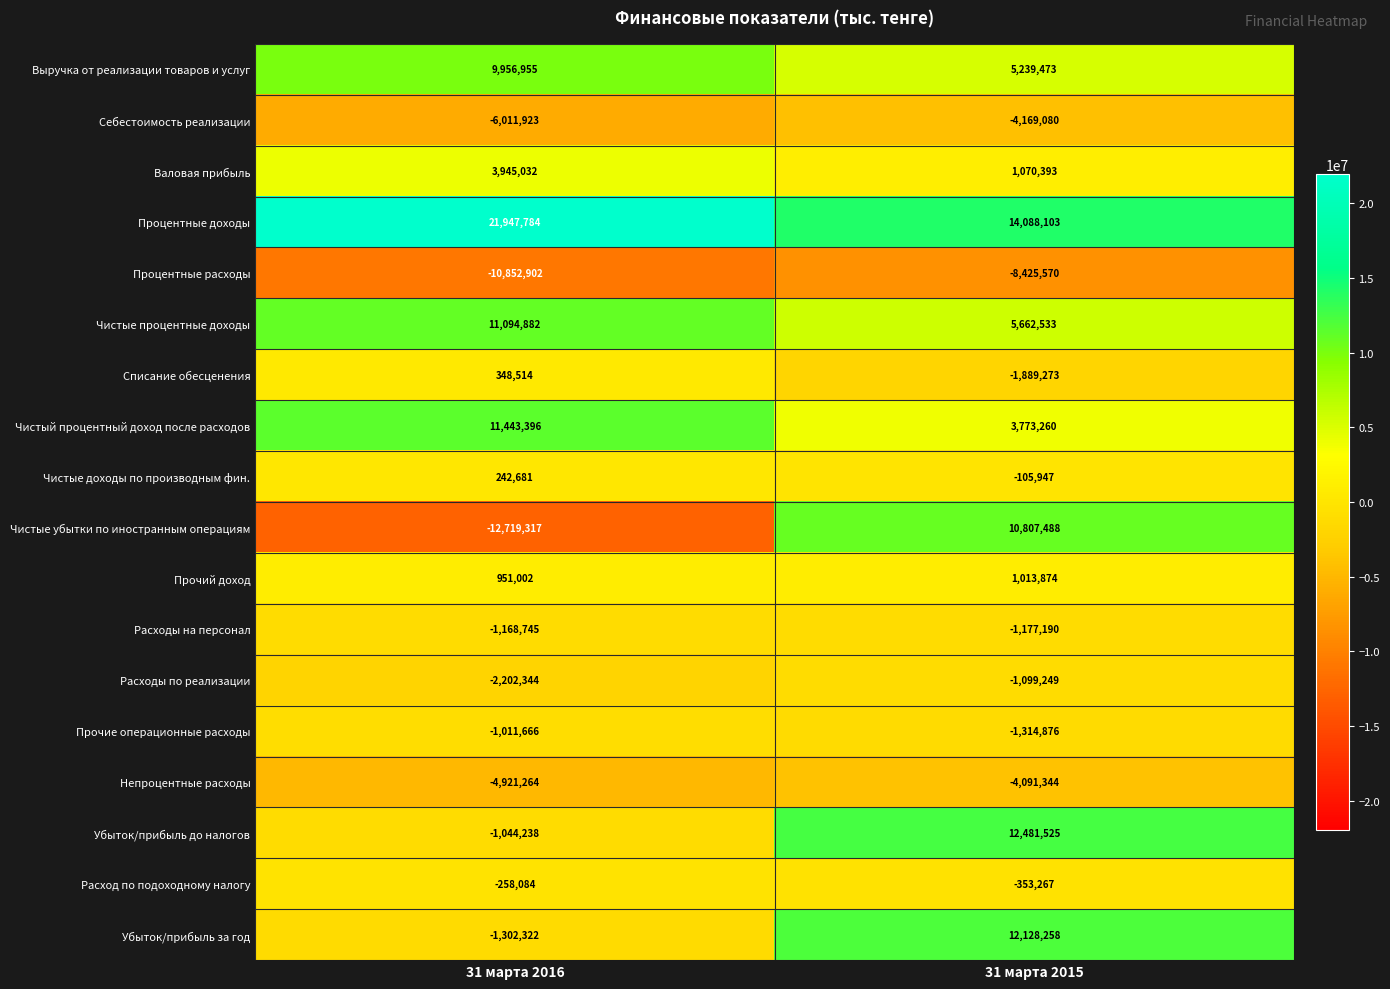

Is it true that Расходы по реализации equals -3317635 at 31 марта 2016?

False